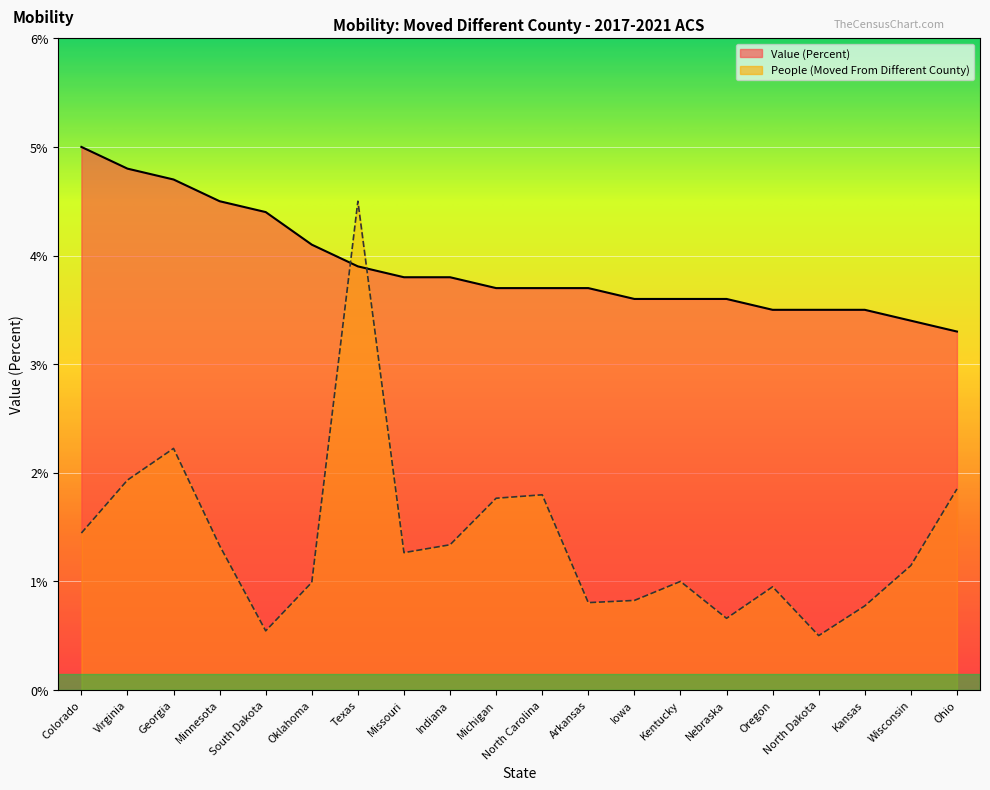

What are all the series names shown in the legend?

People (Moved From Different County), Value (Percent)